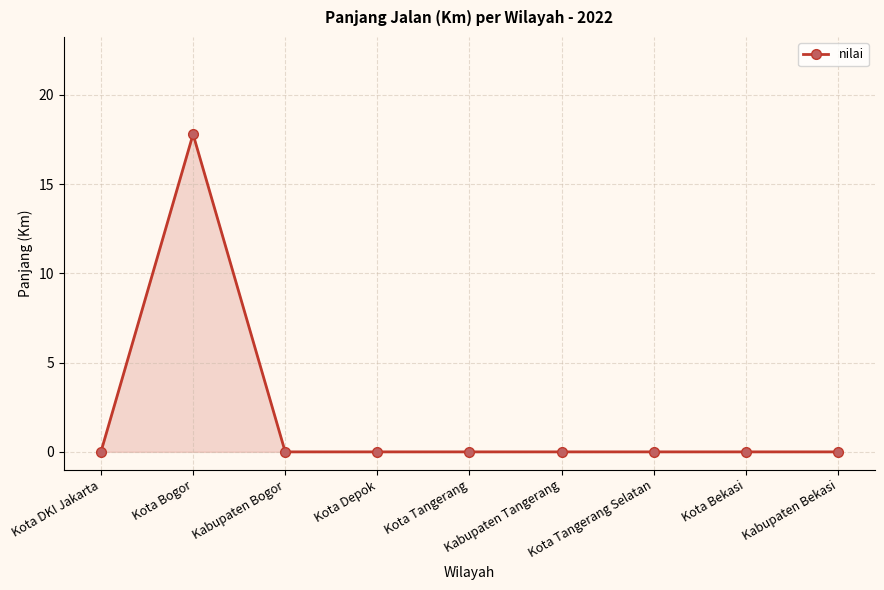

True or false: the data shows 9.5 at Kota Depok.

False